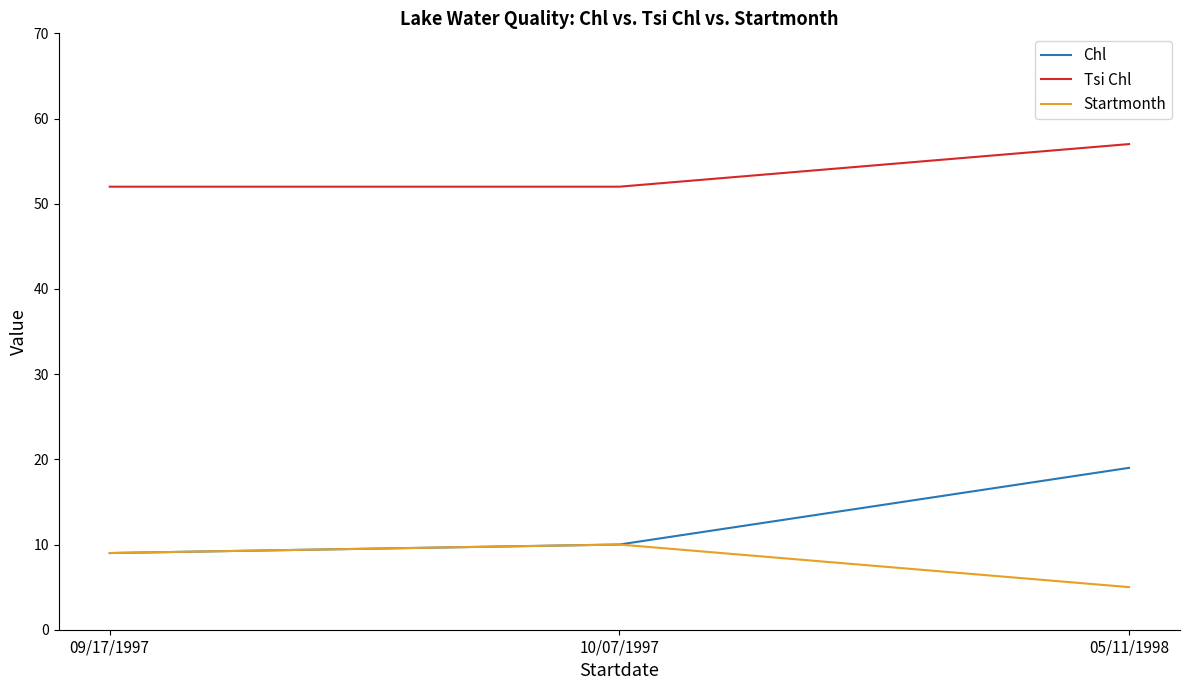

Count the Startmonth values in the range 5 to 10.

3